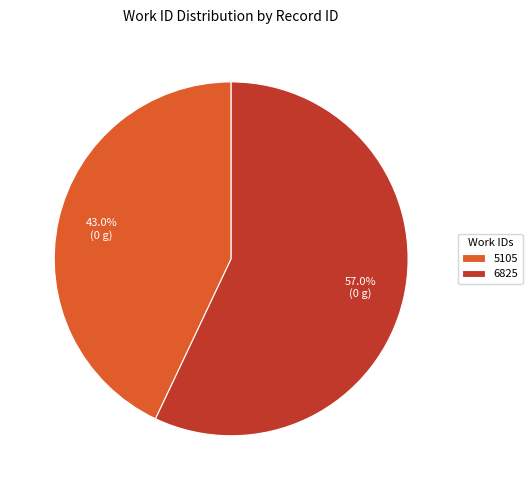

To the nearest percent, what is the average slice percentage?

50%